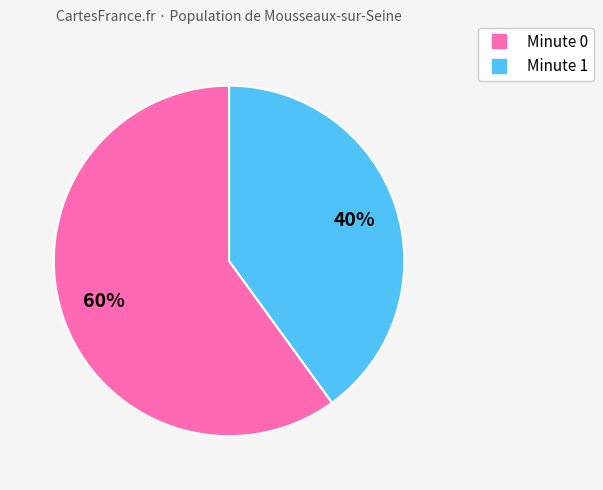

Does any single category account for the majority?

Yes